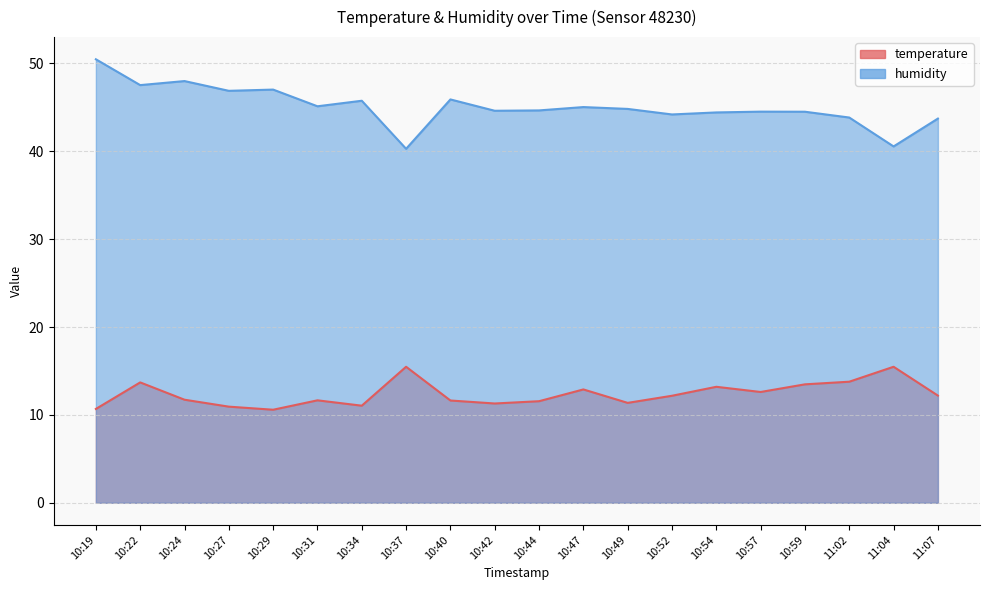

Where is humidity nearest to the value 45?

10:47